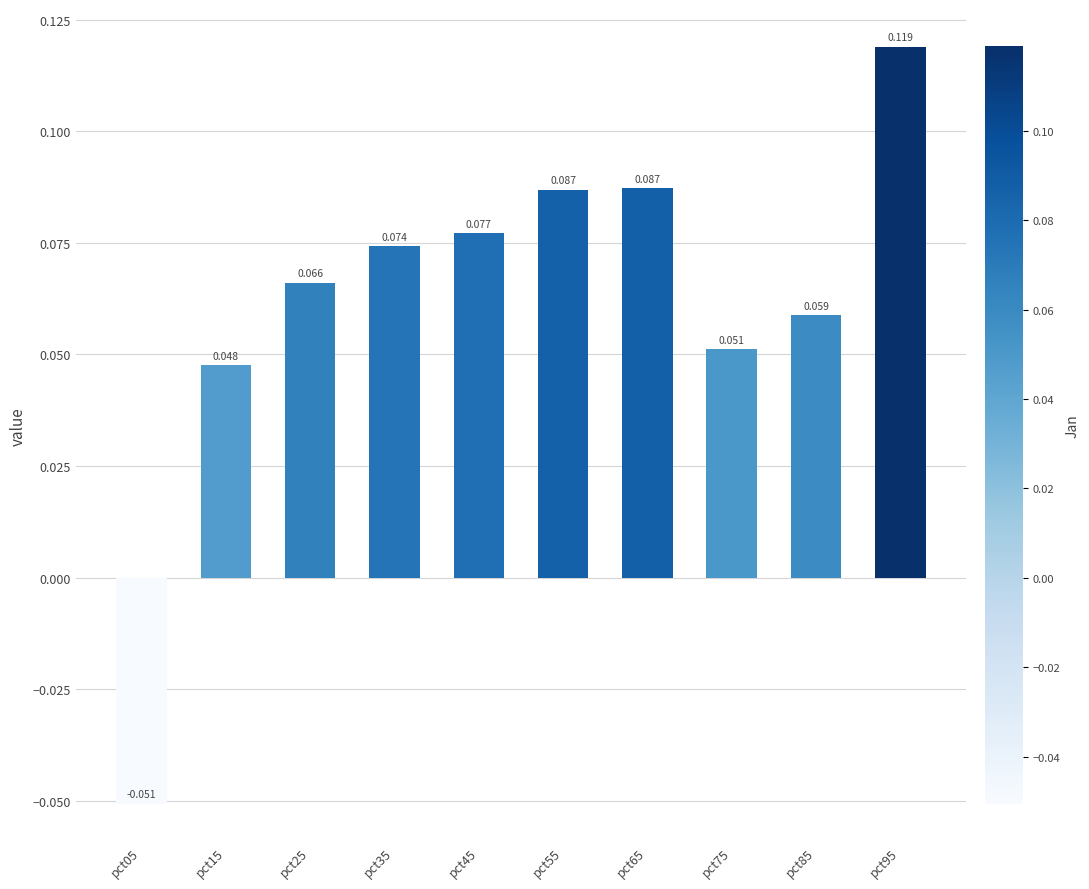

Reading left to right, extract all data points from this chart.

-0.1	0.0	0.1	0.1	0.1	0.1	0.1	0.1	0.1	0.1